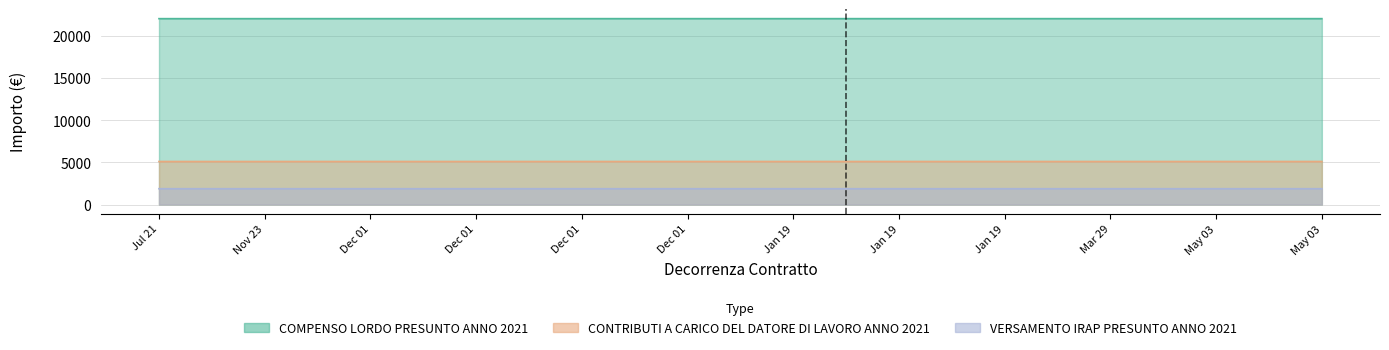

Which label corresponds to the smallest value in the chart?

Jul 21